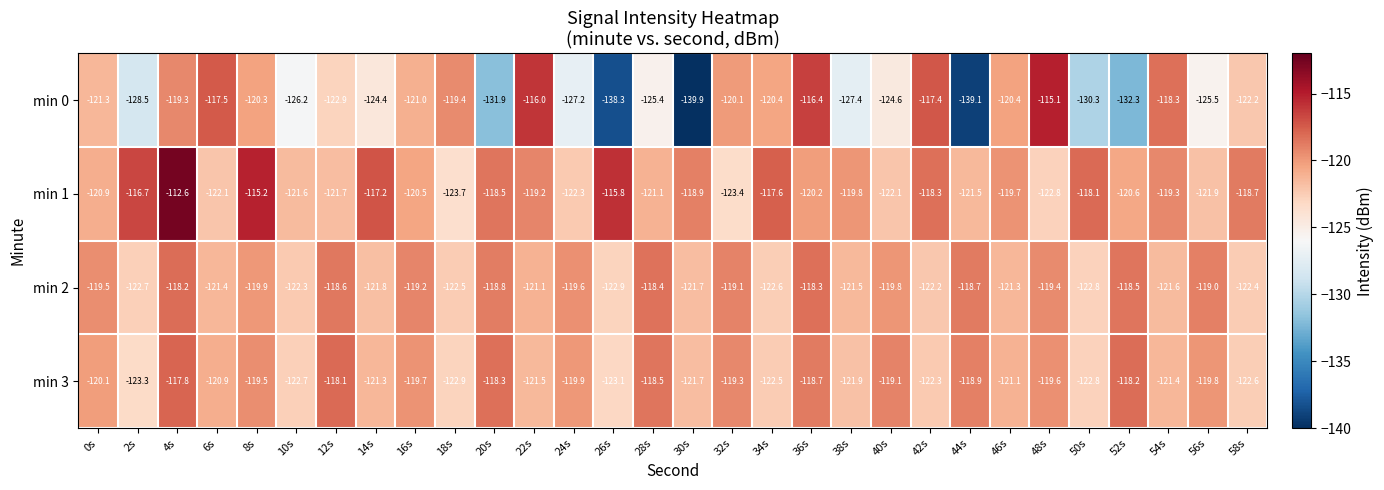

What is the lowest value of the min 3 series?

-123.3